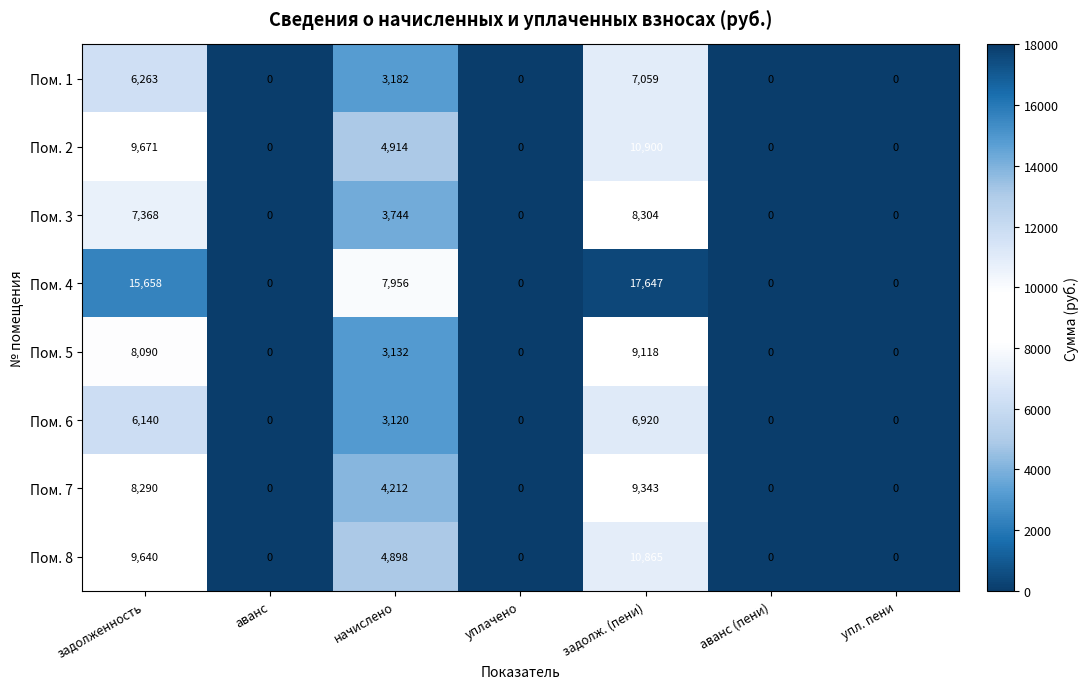

Which series has the widest spread of values?

Пом. 4